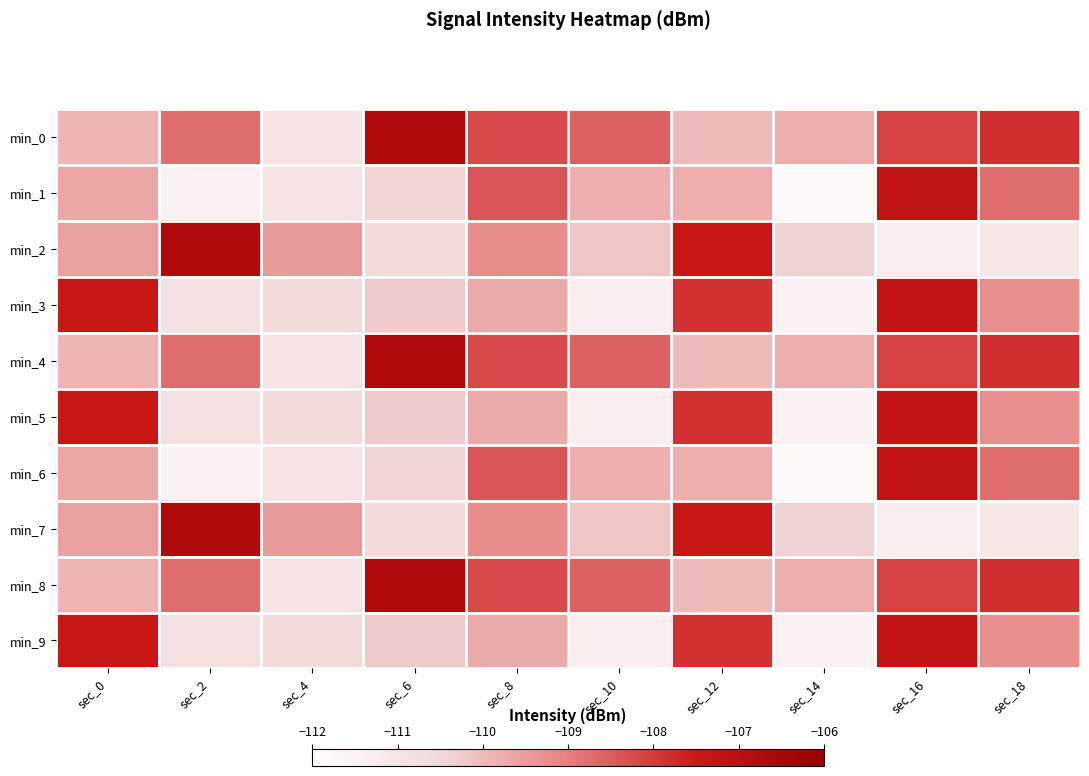

Reading left to right, extract all data points from this chart.

min_0: sec_0=-109.9	sec_2=-108.7	sec_4=-110.9	sec_6=-106.7	sec_8=-108.2	sec_10=-108.5	sec_12=-110.0	sec_14=-109.8	sec_16=-108.1	sec_18=-107.8
min_1: sec_0=-109.7	sec_2=-111.5	sec_4=-110.9	sec_6=-110.4	sec_8=-108.4	sec_10=-109.8	sec_12=-109.8	sec_14=-111.8	sec_16=-107.1	sec_18=-108.7
min_2: sec_0=-109.6	sec_2=-106.7	sec_4=-109.5	sec_6=-110.6	sec_8=-109.2	sec_10=-110.2	sec_12=-107.3	sec_14=-110.4	sec_16=-111.4	sec_18=-111.1
min_3: sec_0=-107.3	sec_2=-110.8	sec_4=-110.6	sec_6=-110.3	sec_8=-109.7	sec_10=-111.4	sec_12=-107.9	sec_14=-111.5	sec_16=-107.3	sec_18=-109.3
min_4: sec_0=-109.9	sec_2=-108.7	sec_4=-110.9	sec_6=-106.7	sec_8=-108.2	sec_10=-108.5	sec_12=-110.0	sec_14=-109.8	sec_16=-108.1	sec_18=-107.8
min_5: sec_0=-107.3	sec_2=-110.8	sec_4=-110.6	sec_6=-110.3	sec_8=-109.7	sec_10=-111.4	sec_12=-107.9	sec_14=-111.5	sec_16=-107.3	sec_18=-109.3
min_6: sec_0=-109.7	sec_2=-111.5	sec_4=-110.9	sec_6=-110.4	sec_8=-108.4	sec_10=-109.8	sec_12=-109.8	sec_14=-111.8	sec_16=-107.1	sec_18=-108.7
min_7: sec_0=-109.6	sec_2=-106.7	sec_4=-109.5	sec_6=-110.6	sec_8=-109.2	sec_10=-110.2	sec_12=-107.3	sec_14=-110.4	sec_16=-111.4	sec_18=-111.1
min_8: sec_0=-109.9	sec_2=-108.7	sec_4=-110.9	sec_6=-106.7	sec_8=-108.2	sec_10=-108.5	sec_12=-110.0	sec_14=-109.8	sec_16=-108.1	sec_18=-107.8
min_9: sec_0=-107.3	sec_2=-110.8	sec_4=-110.6	sec_6=-110.3	sec_8=-109.7	sec_10=-111.4	sec_12=-107.9	sec_14=-111.5	sec_16=-107.3	sec_18=-109.3